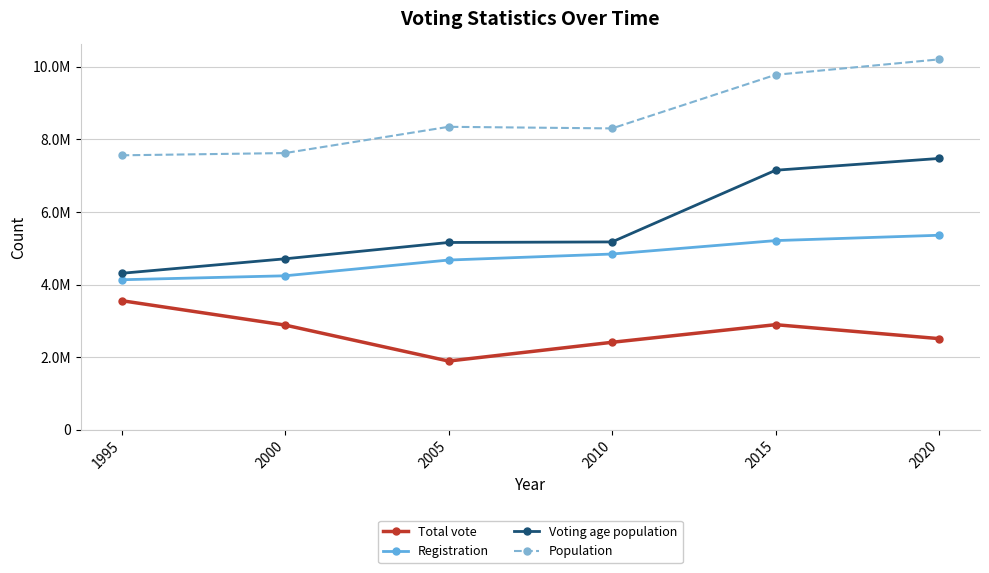

What is the sum of the Voting age population values at 2005 and 2020?

12635560